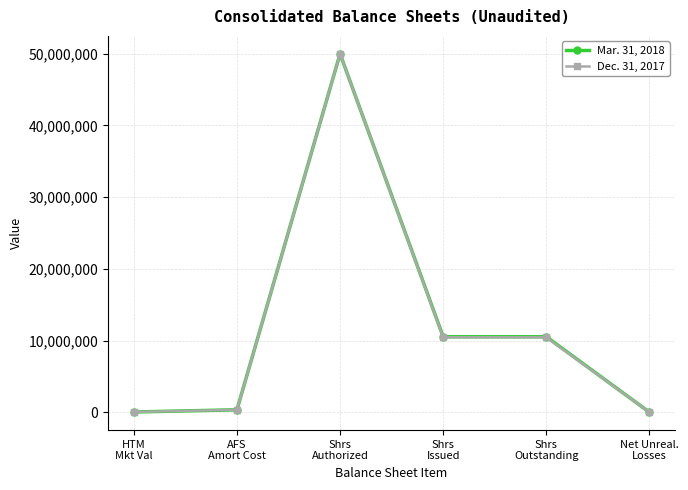

What value does the Mar. 31, 2018 series have at HTM
Mkt Val?

30602